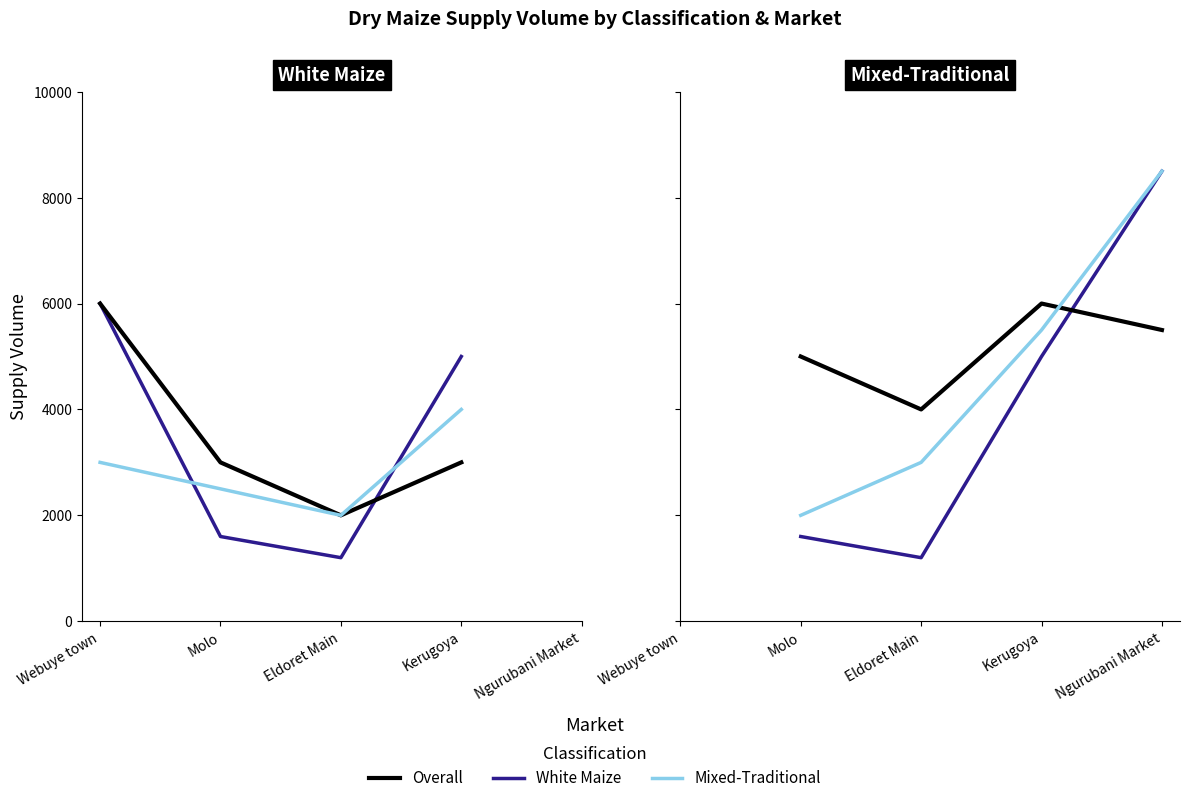

Which series has the largest range (max minus min)?

White Maize